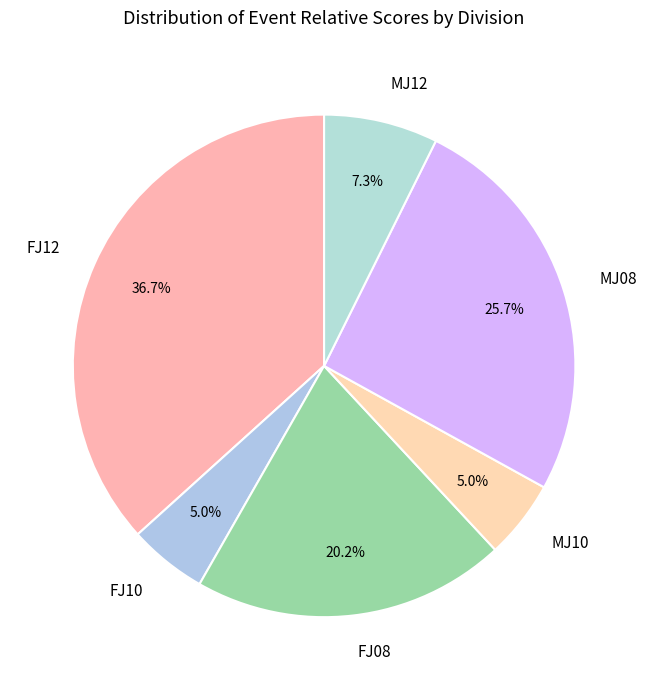

Which has a higher value, FJ10 or MJ12?

MJ12